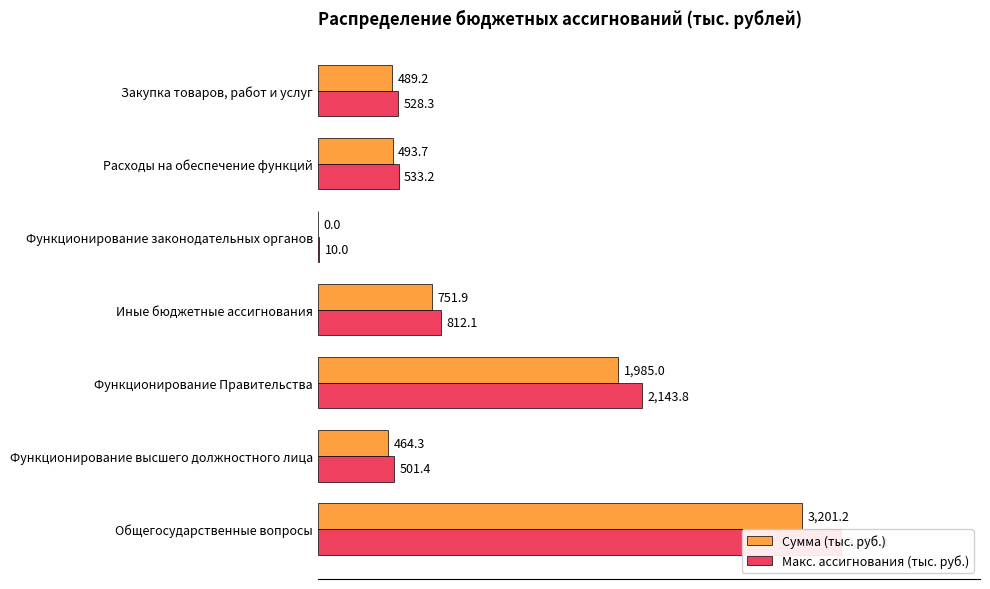

What are all the series names shown in the legend?

Сумма (тыс. руб.), Макс. ассигнования (тыс. руб.)